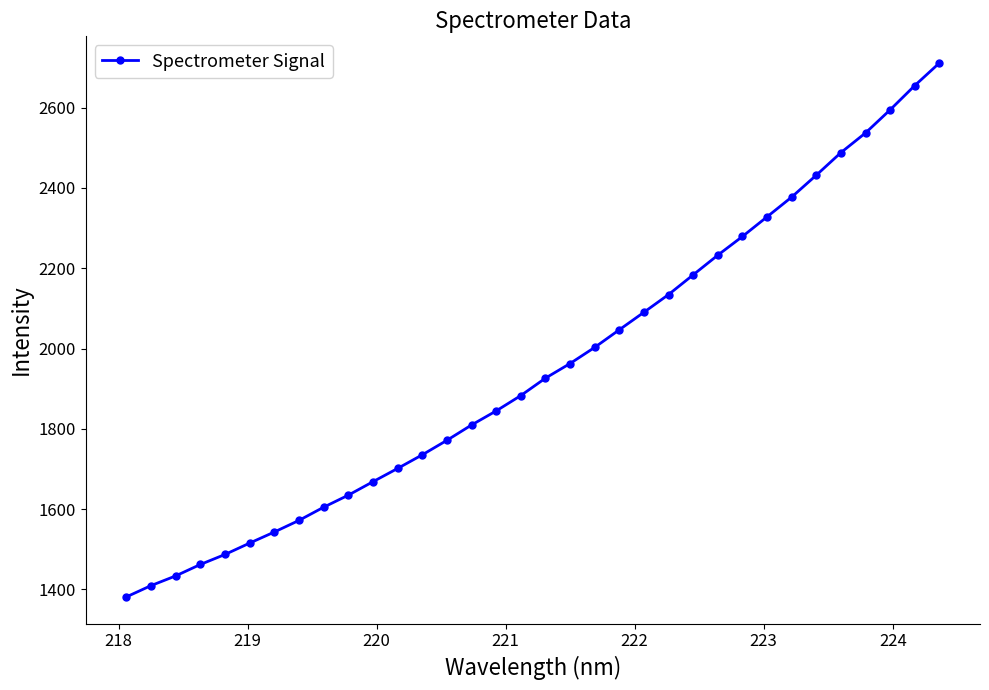

What is the value of the 11th point from the left?

1668.3